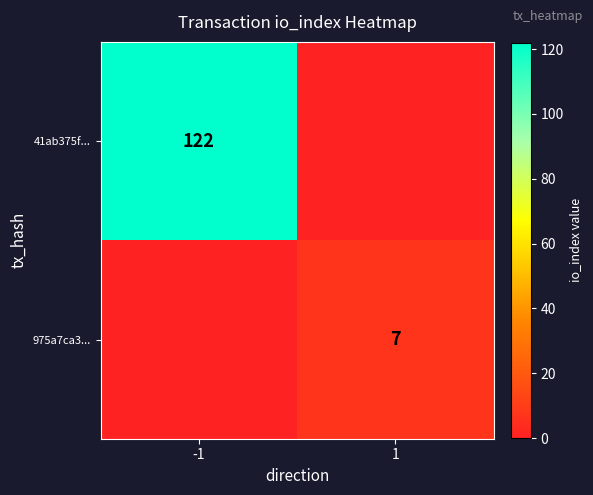

Is the value of 41ab375f... at -1 greater than the value of 975a7ca3... at 1?

Yes